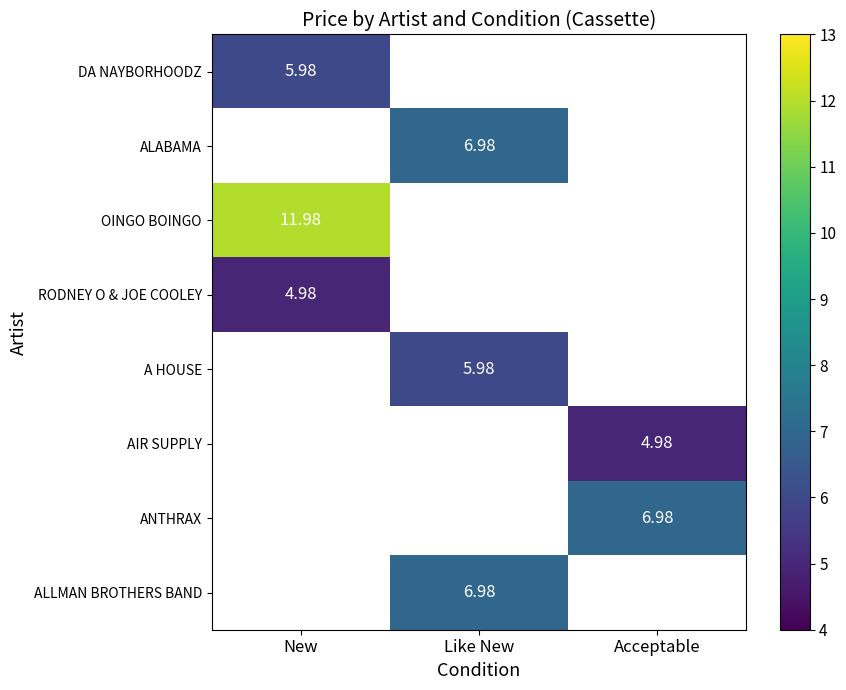

The A HOUSE series shows 6.0 at Like New. True or false?

True